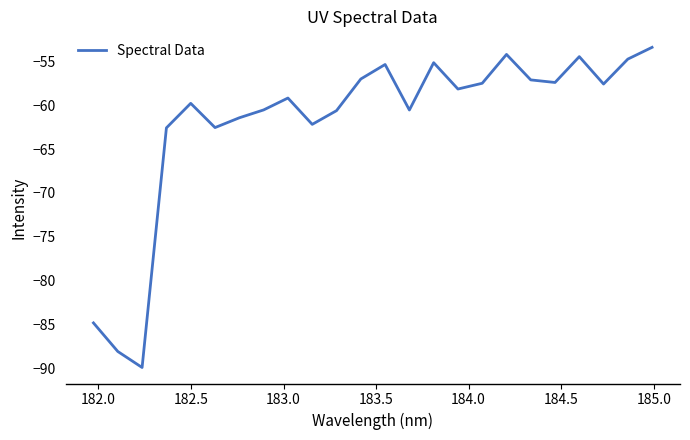

True or false: there are more than 0 points higher than both neighbors.

True